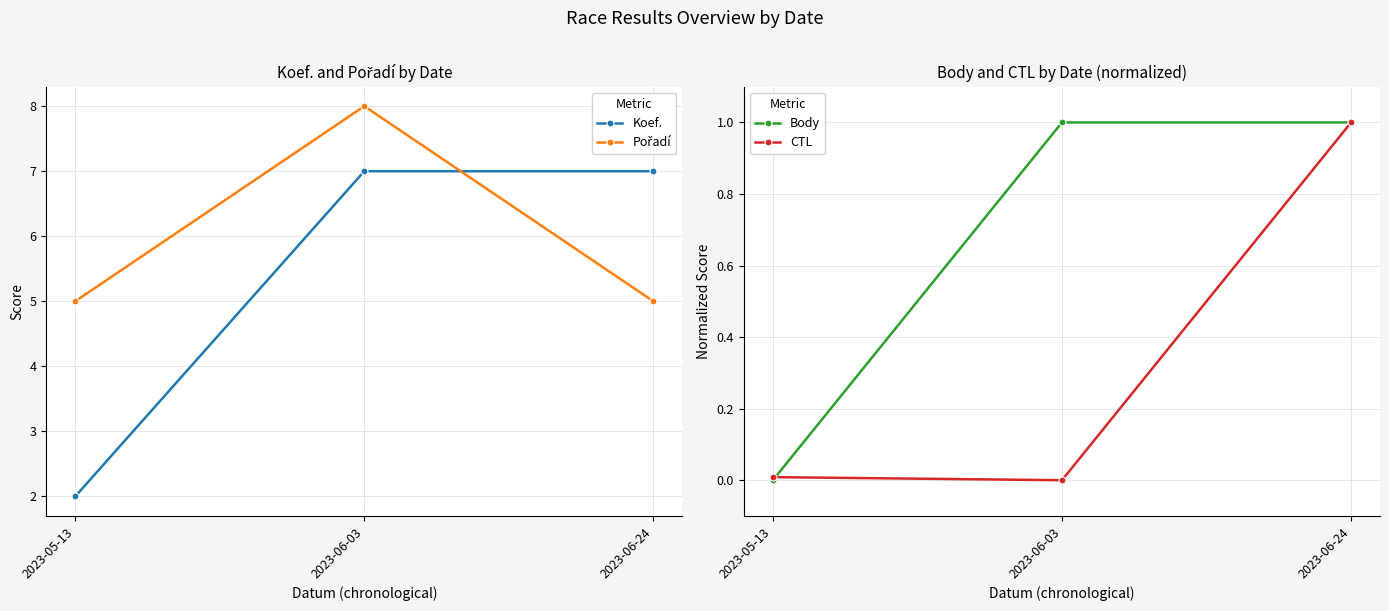

At which label does CTL reach its minimum?

2023-06-03